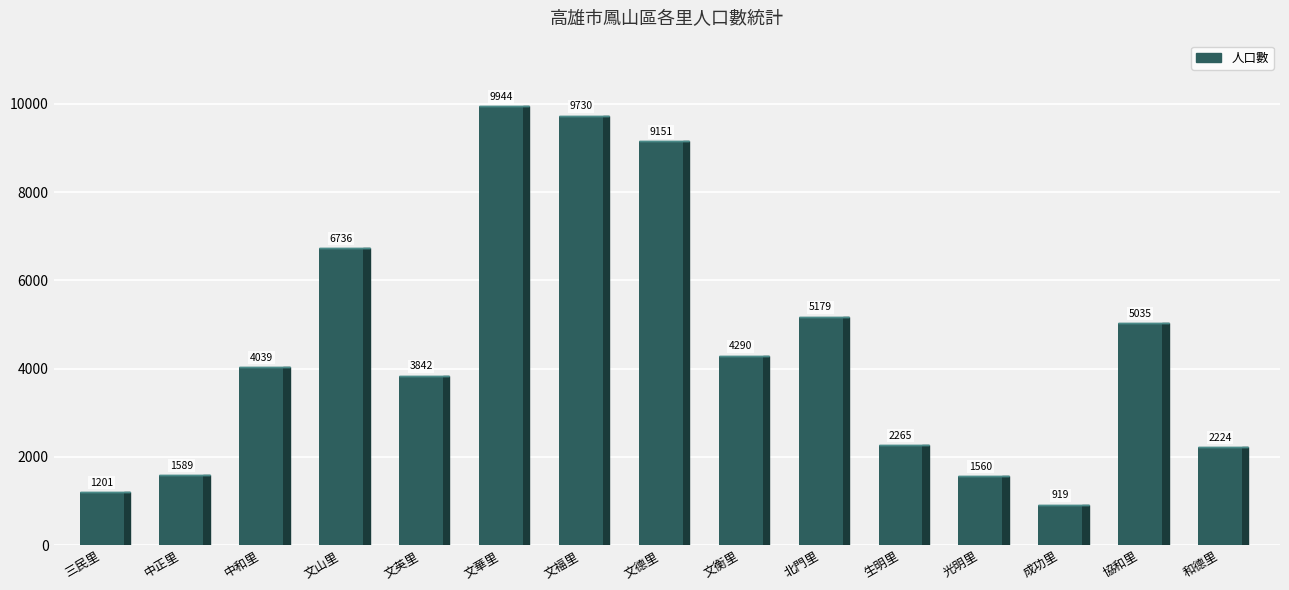

What is the change in value from 文福里 to 生明里?

-7465